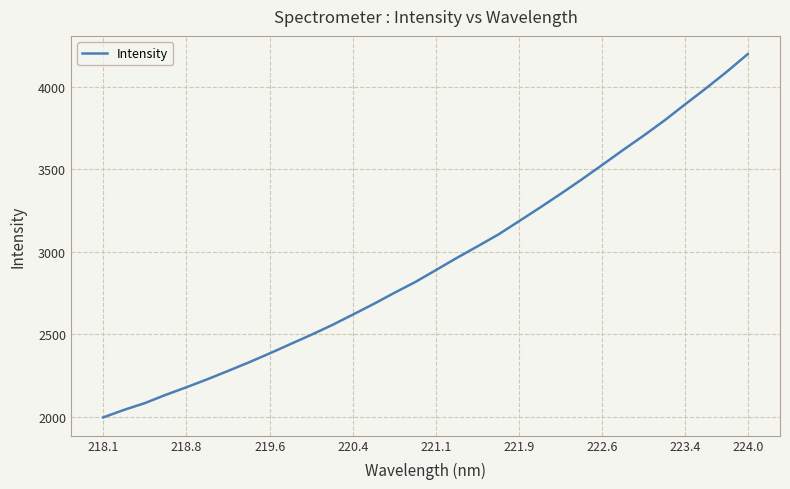

What is the difference between the maximum and minimum values?

2201.3